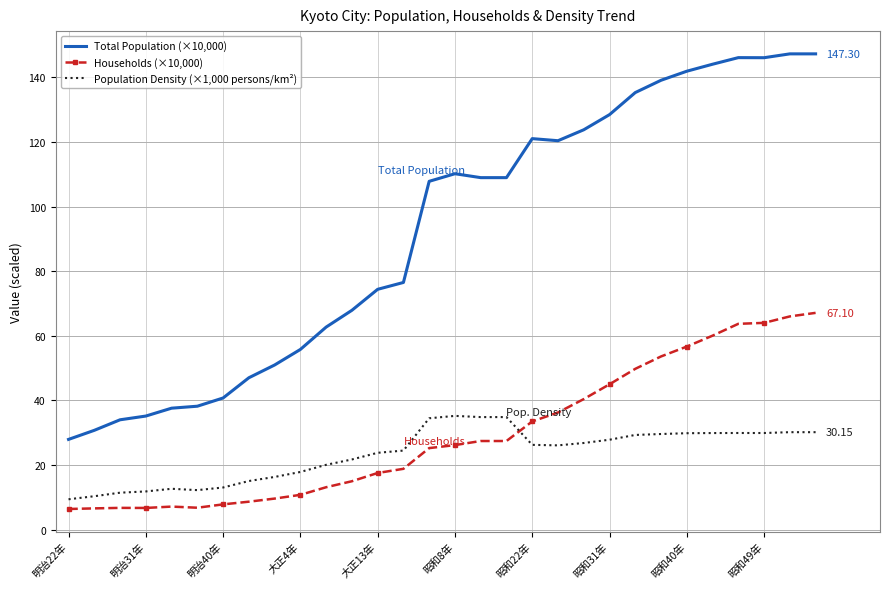

Rank the series by their maximum value, from highest to lowest.

Total Population (×10,000), Households (×10,000), Population Density (×1,000 persons/km²)